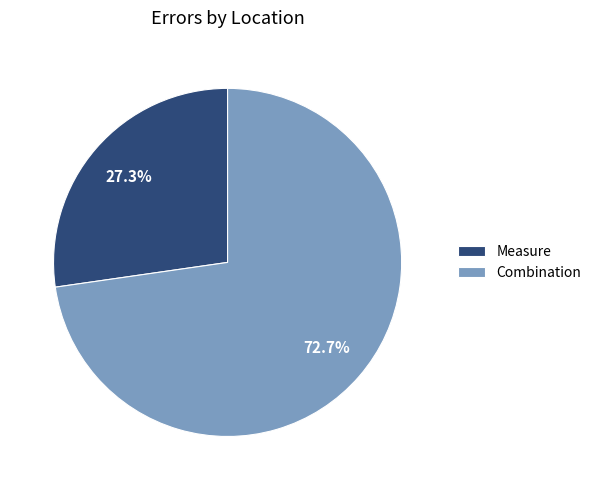

What percentage do Measure and Combination together represent?

100.0%